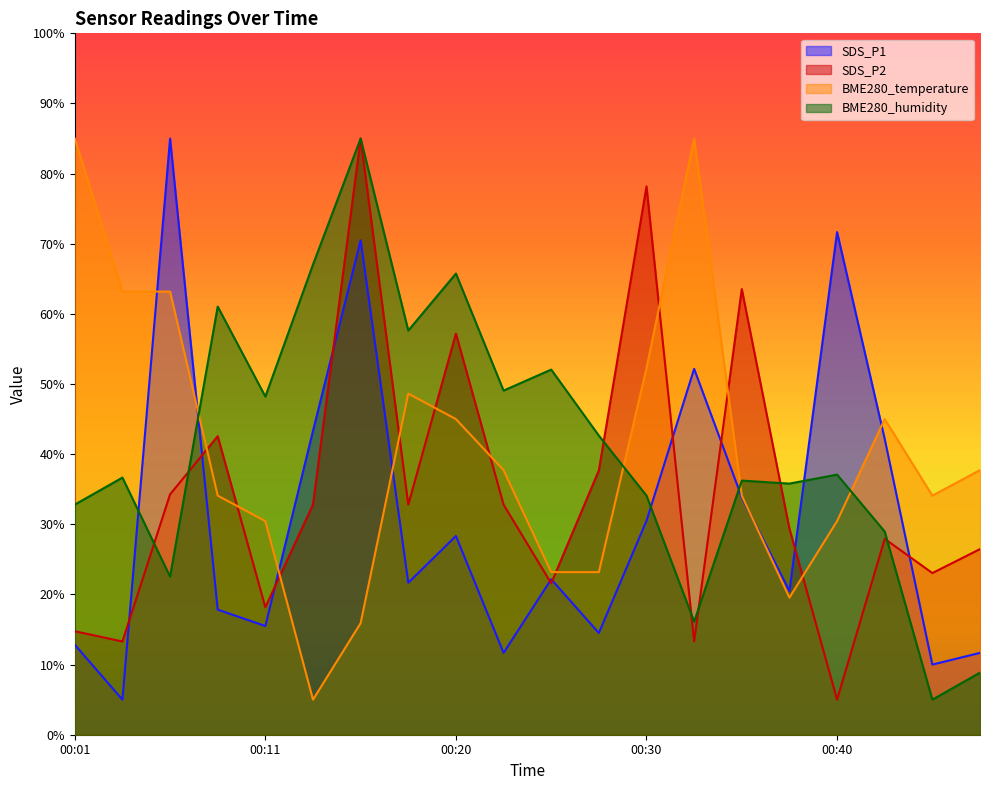

At which category does SDS_P1 reach its first local peak?

00:06